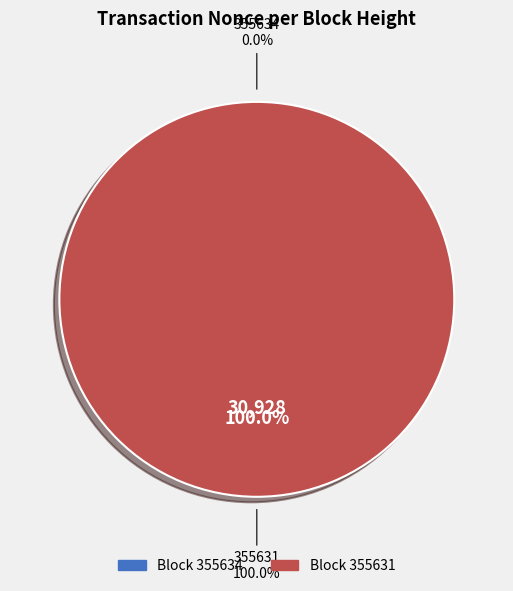

Is it true that 355631 is 99% of the pie?

False